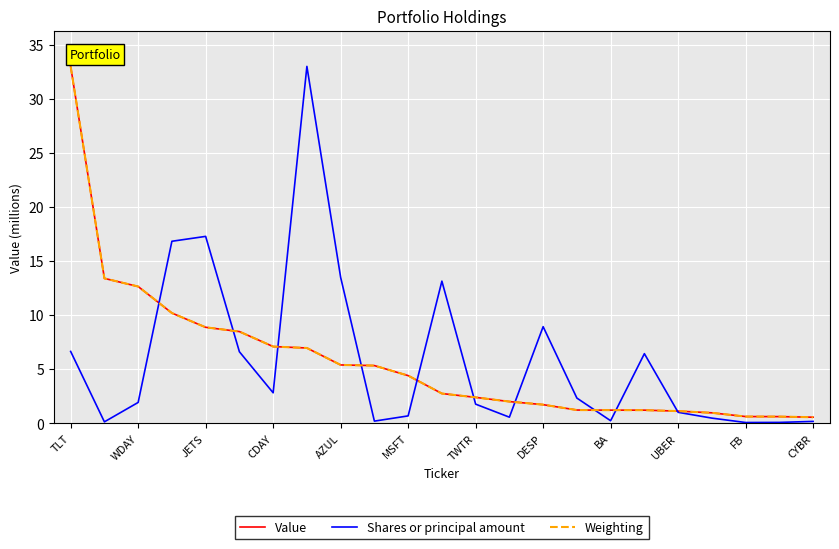

What is the greatest value displayed?

33.0